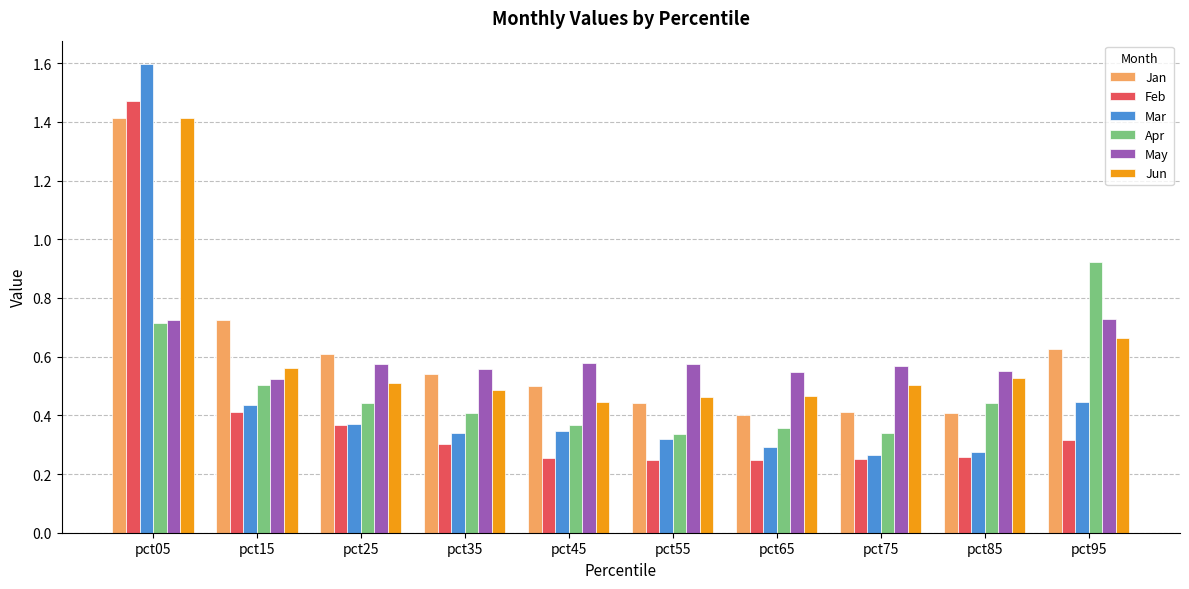

The Jan series shows 0.4 at pct75. True or false?

True